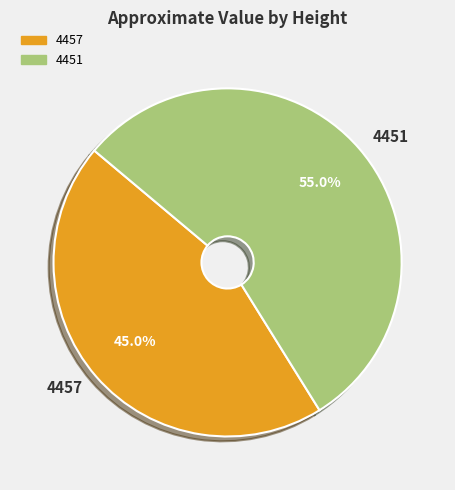

To the nearest percent, what is the average slice percentage?

50%